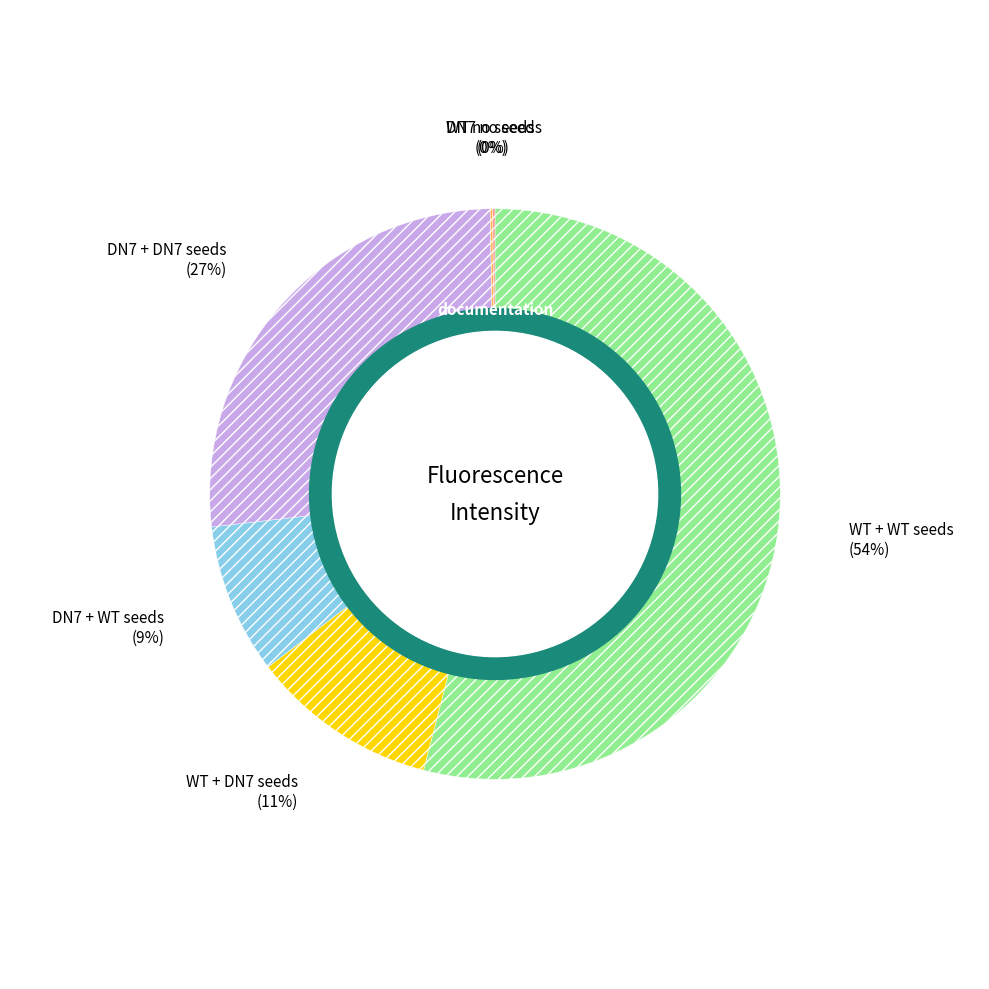

Is there a majority slice in this chart?

Yes